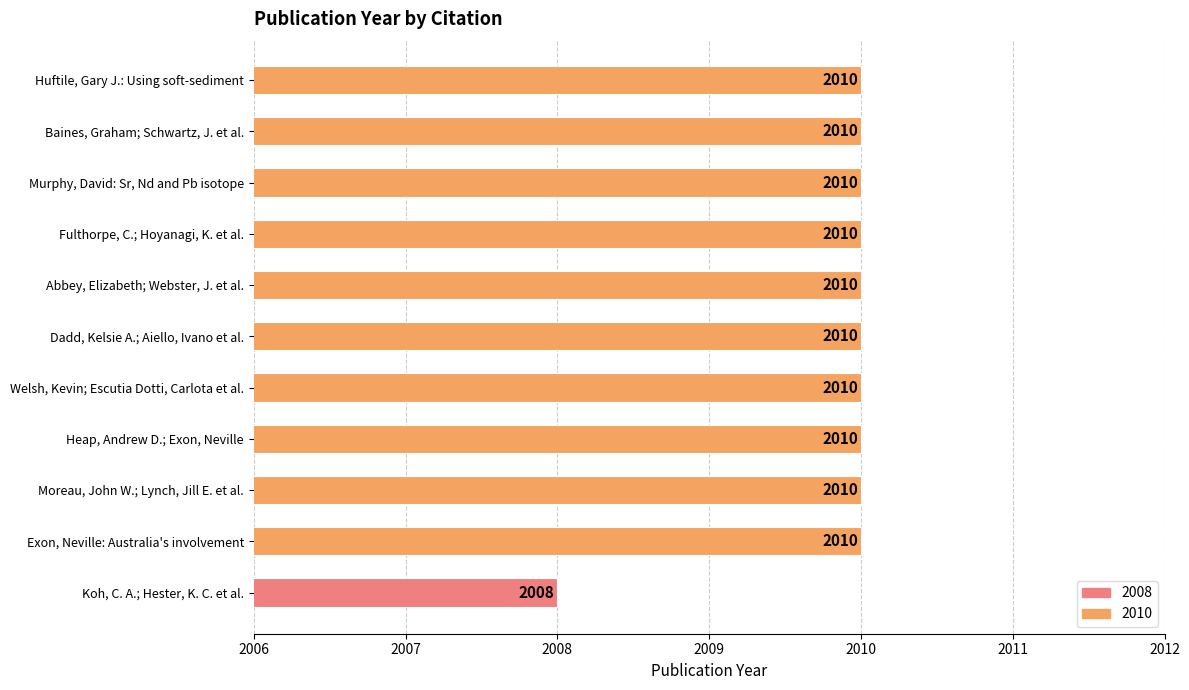

How many values are between 2010 and 2011?

10